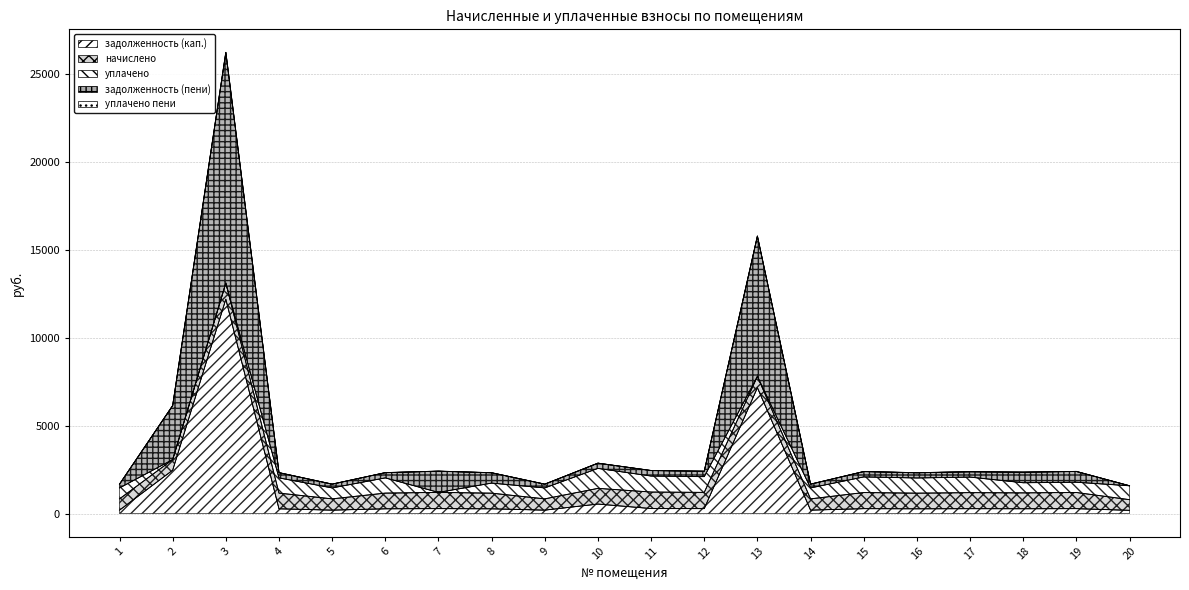

Rank the series at 4 from lowest to highest value.

уплачено пени, задолженность (кап.), задолженность (пени), уплачено, начислено